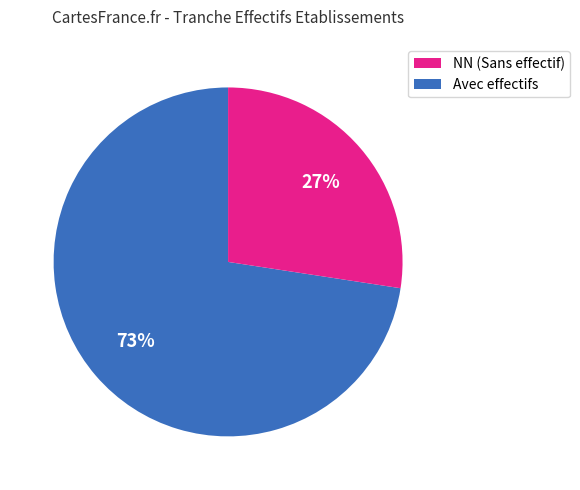

Is there a majority slice in this chart?

Yes